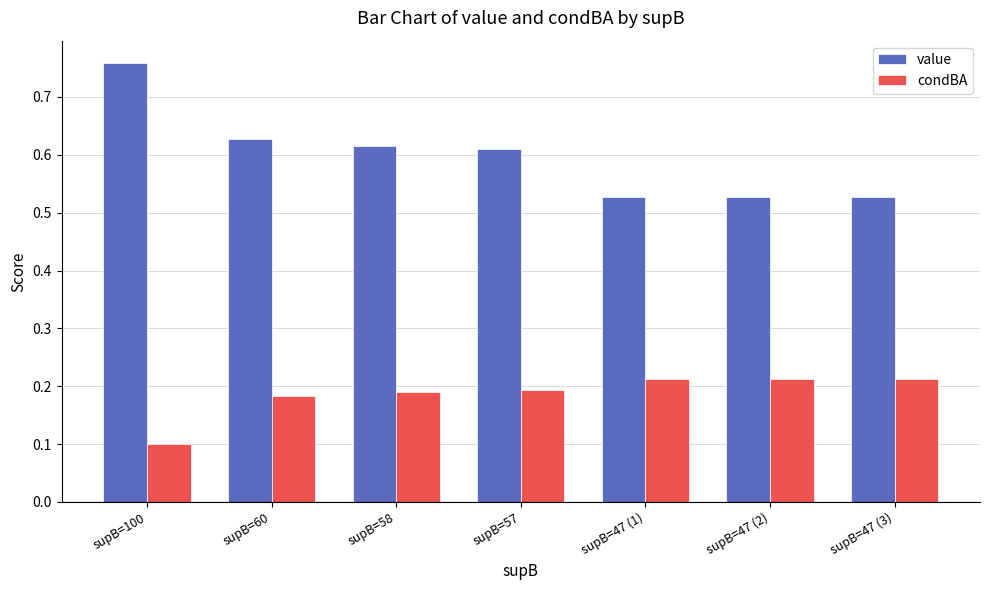

What is the difference between the highest and lowest values at supB=58?

0.4